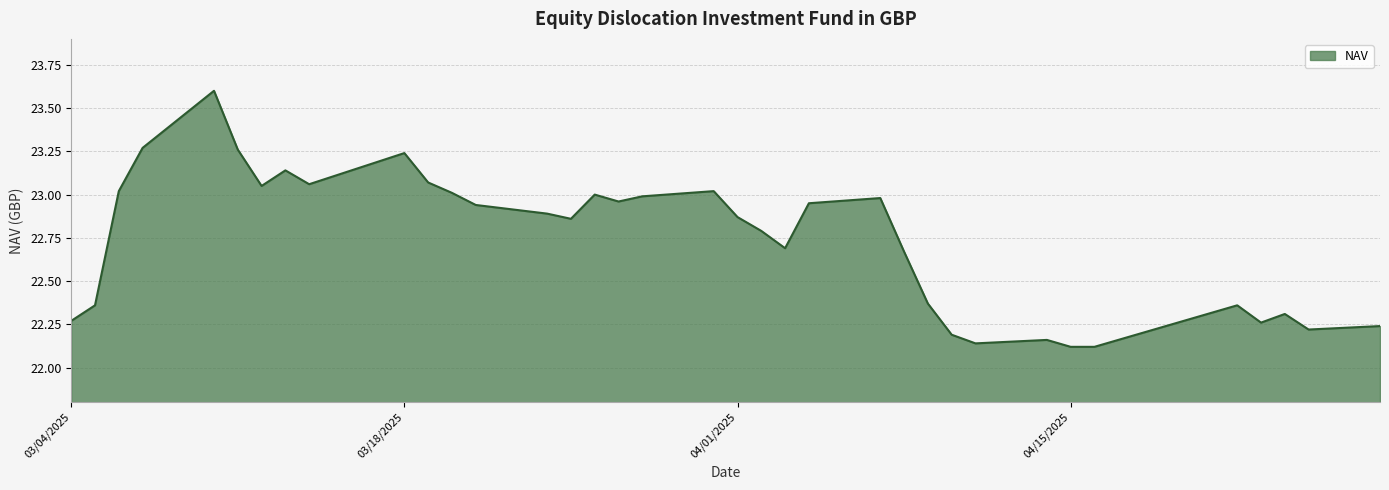

What is the maximum value shown in the chart?

23.6